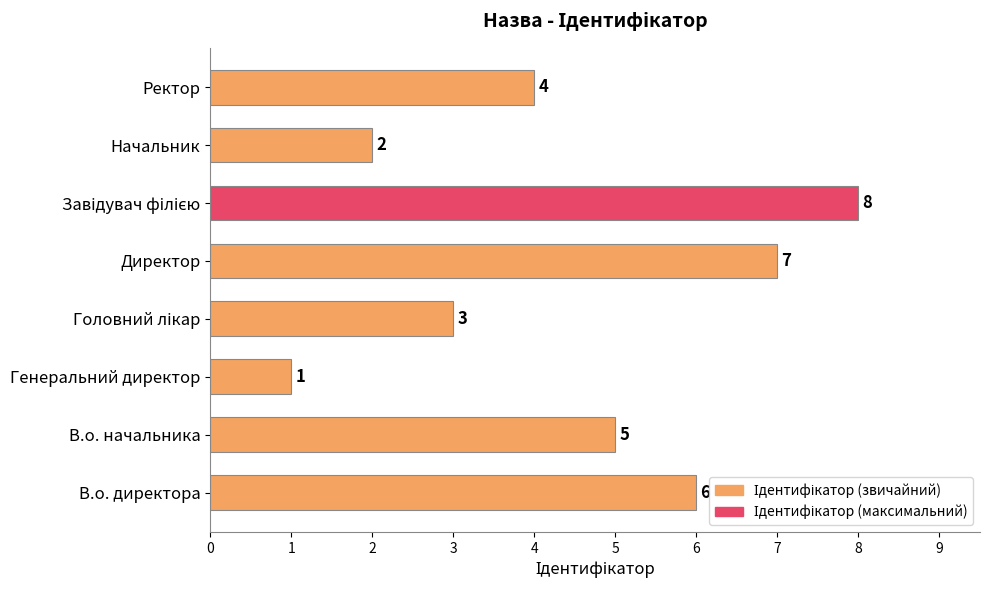

Where is the data nearest to the value 4?

Ректор